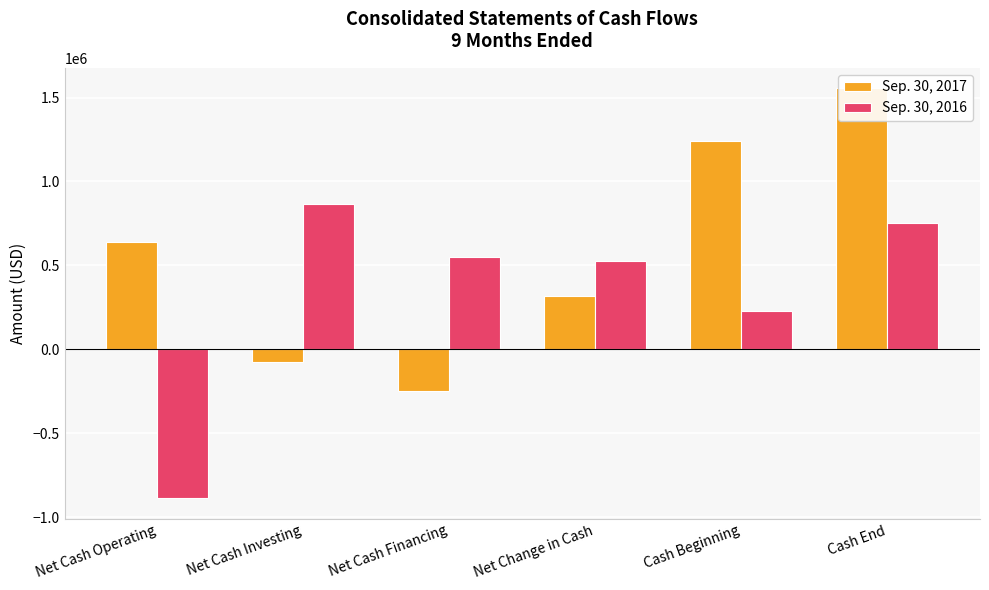

Between Net Change in Cash and Cash Beginning, which is larger?

Cash Beginning